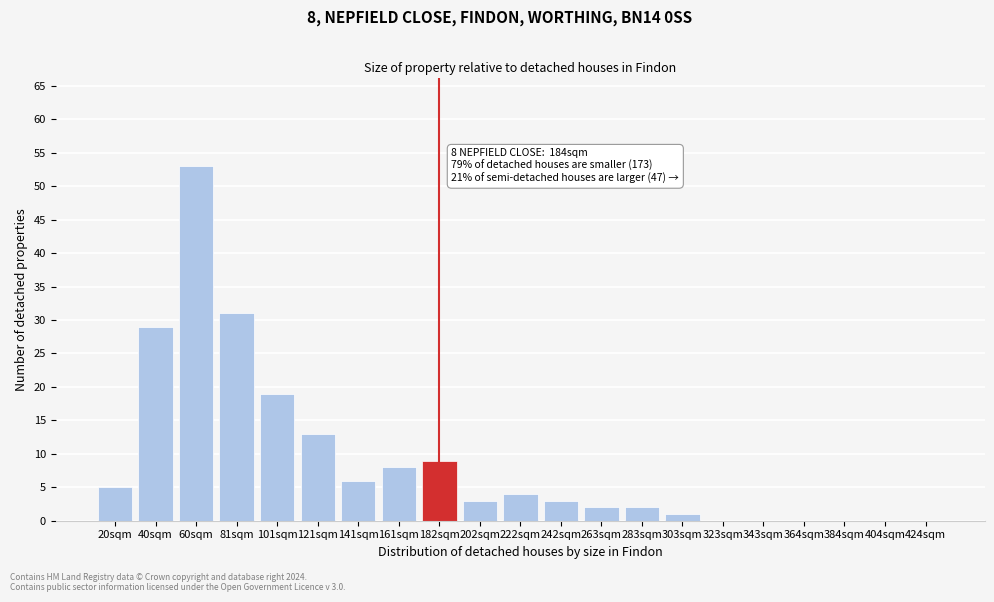

Reading left to right, list all the values displayed in this chart.

20sqm=5	40sqm=29	60sqm=53	81sqm=31	101sqm=19	121sqm=13	141sqm=6	161sqm=8	182sqm=9	202sqm=3	222sqm=4	242sqm=3	263sqm=2	283sqm=2	303sqm=1	323sqm=0	343sqm=0	364sqm=0	384sqm=0	404sqm=0	424sqm=0